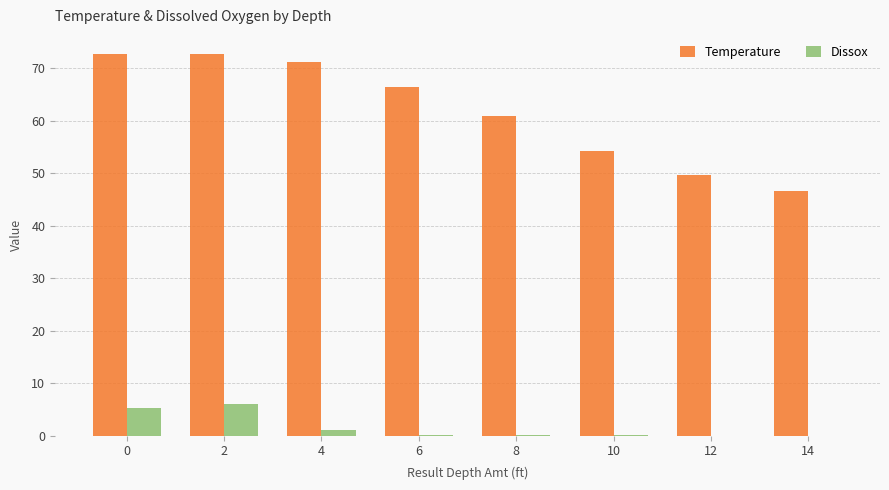

Between 6 and 10, which series saw the biggest shift?

Temperature